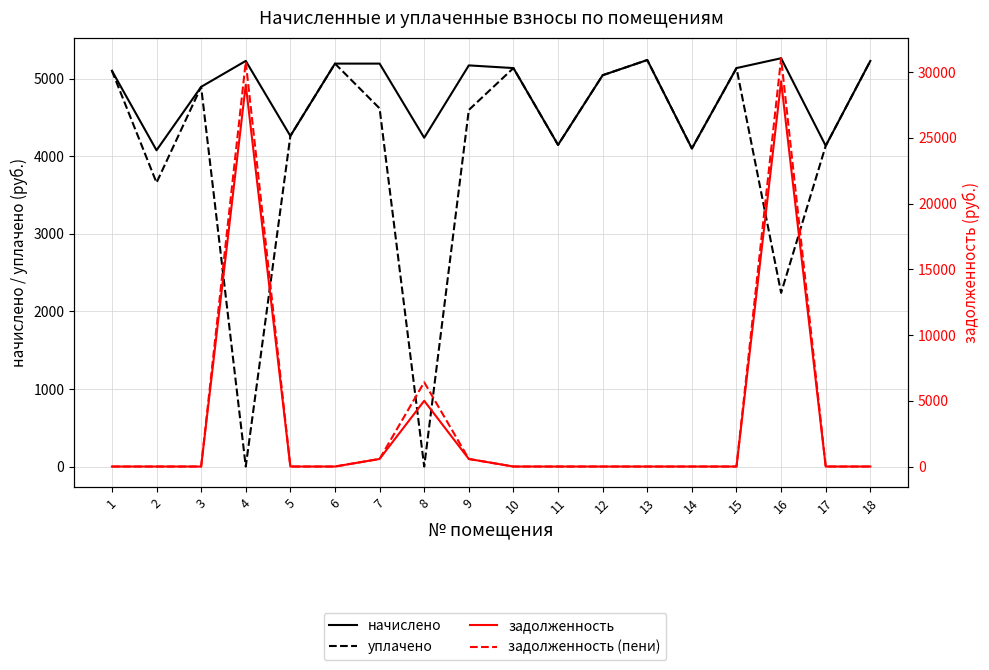

What is the maximum value shown in the chart?

31049.3